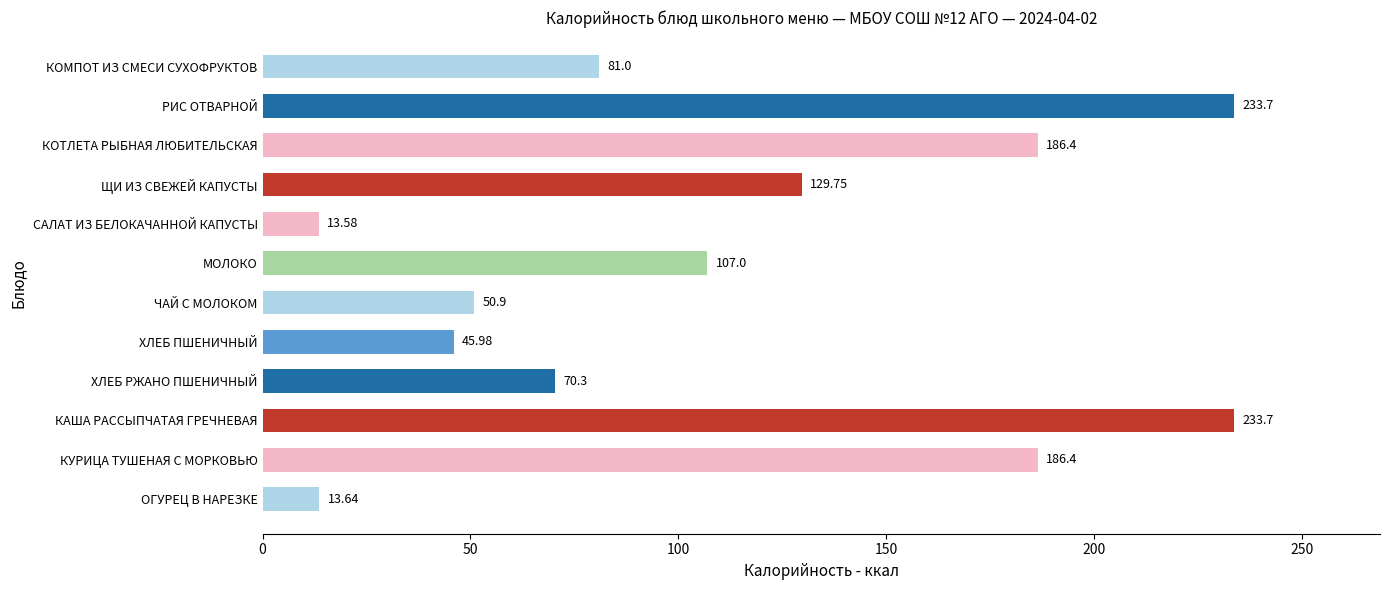

At which label is the value closest to 123?

ЩИ ИЗ СВЕЖЕЙ КАПУСТЫ